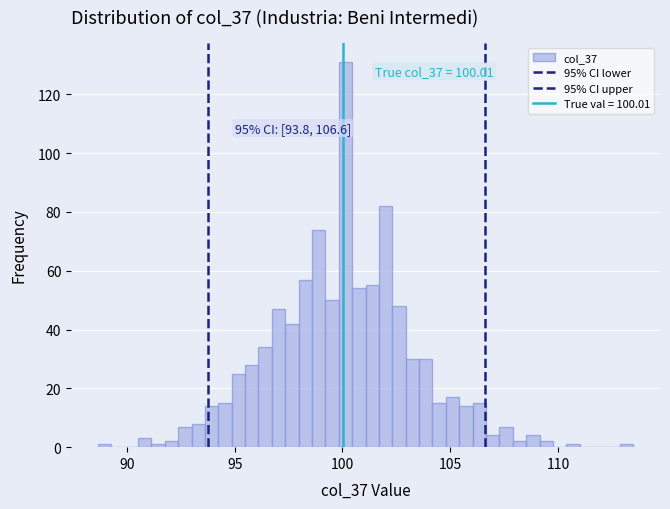

Read against the x-axis, roughly where is the centre of the tallest bar?

100.0